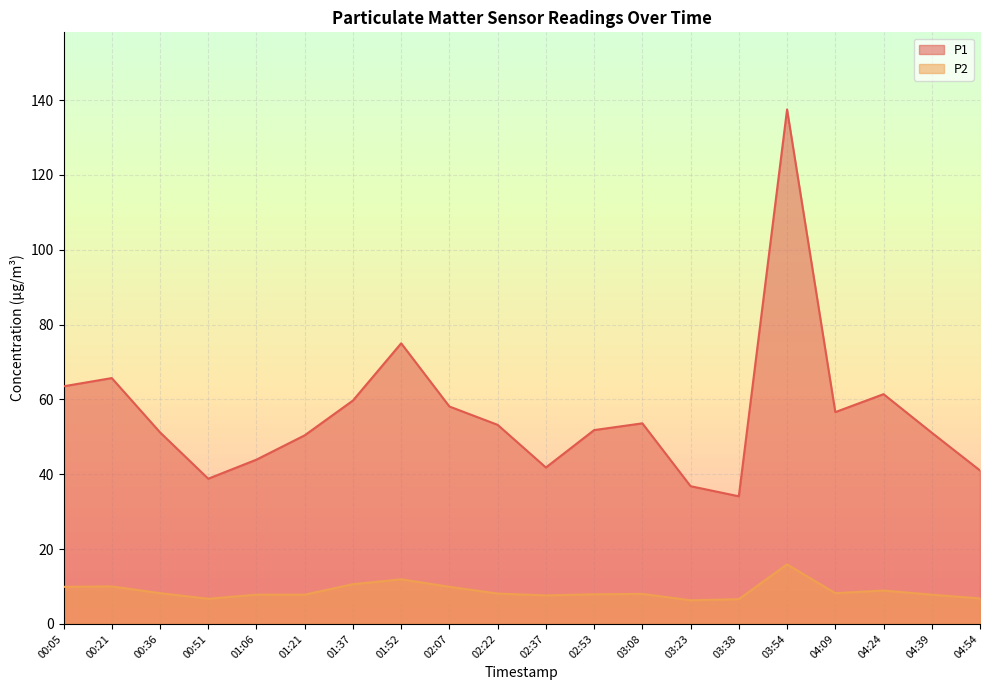

What is the difference between the maximum and minimum values in the P1 series?

103.4